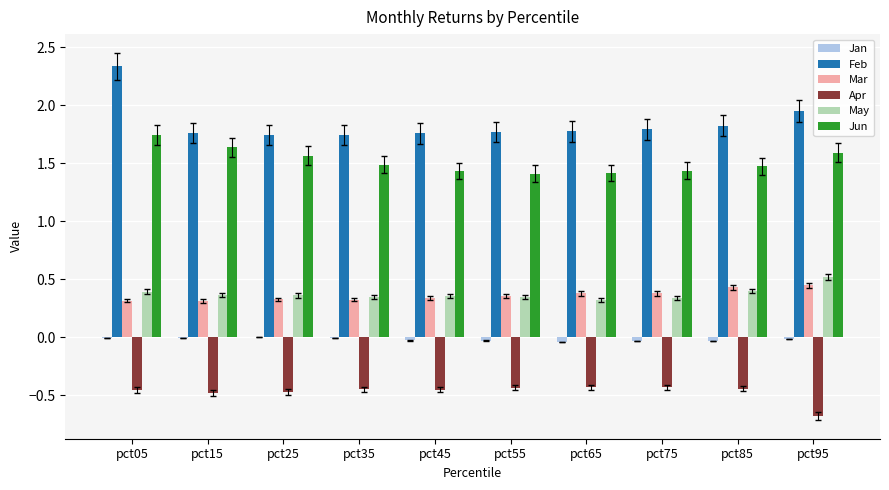

At which label does Jun reach its peak?

pct05